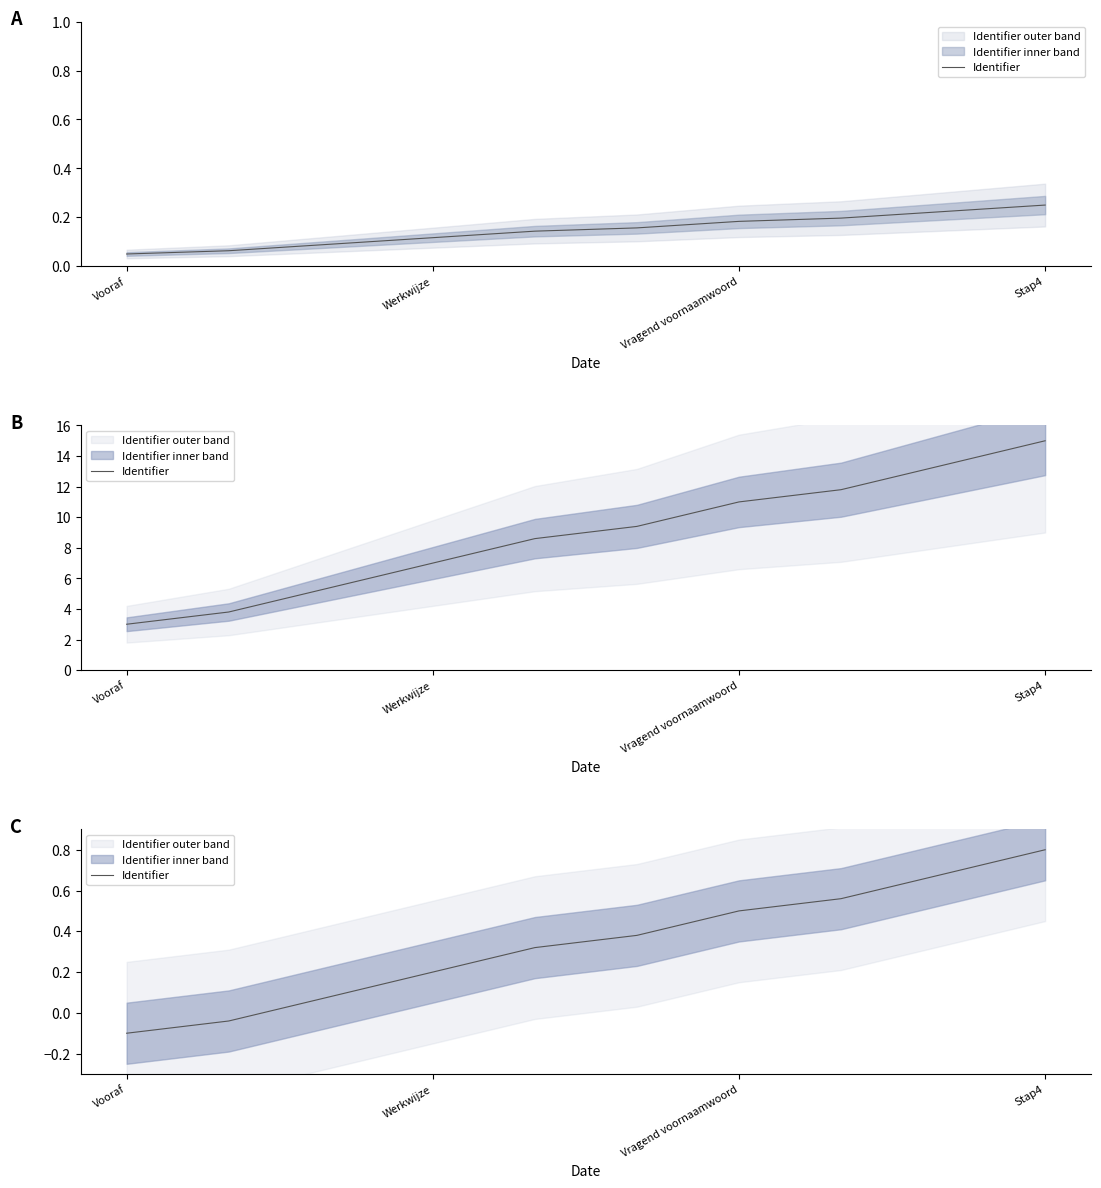

Between 7 and Werkwijze, which is larger?

7